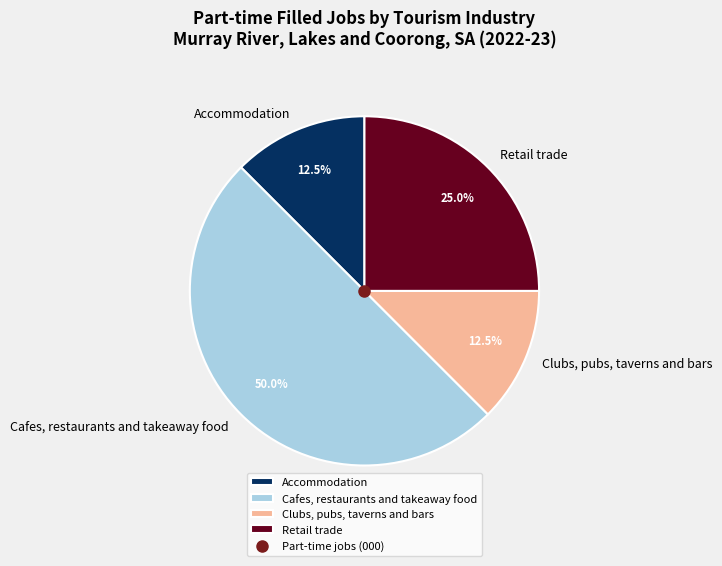

What percentage is NOT represented by Clubs, pubs, taverns and bars?

87.5%